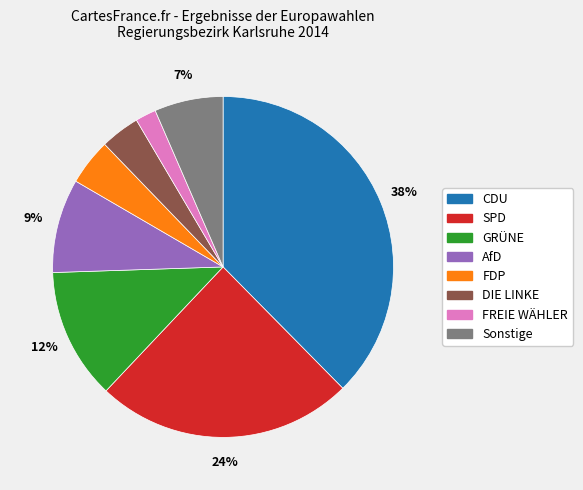

Count the number of slices in the pie.

8